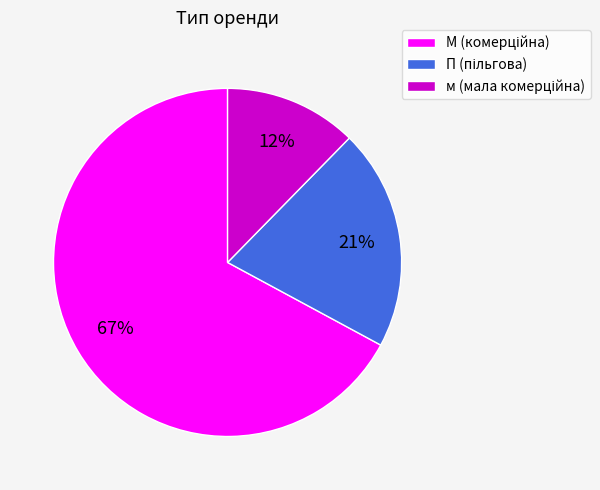

To the nearest percent, what is the difference between the М and м slice percentages?

55%